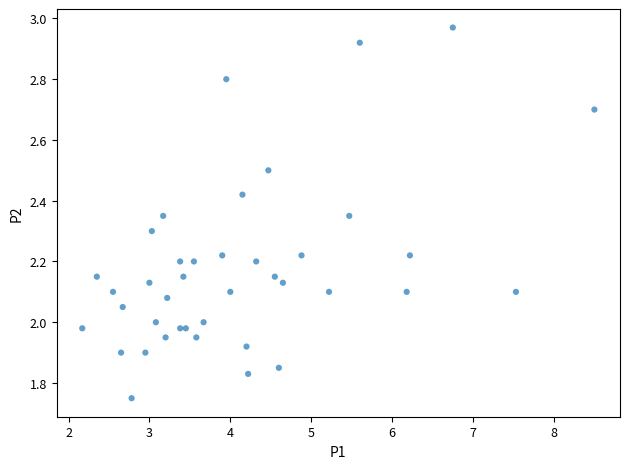

What is the range of Y values (max minus min)?

1.2